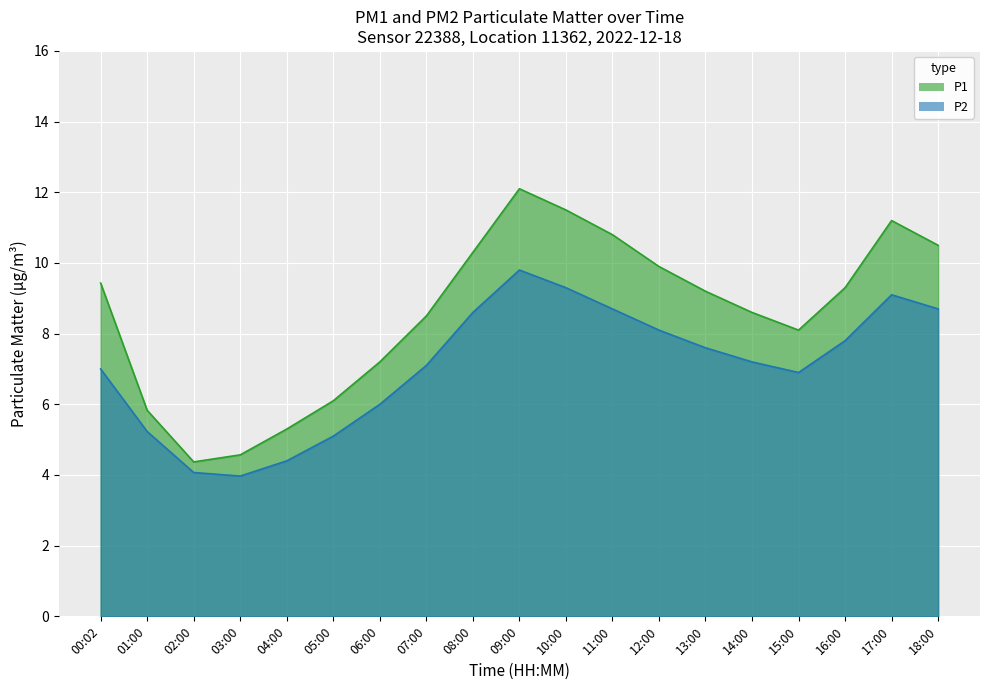

True or false: P1 and P2 cross at least once.

False